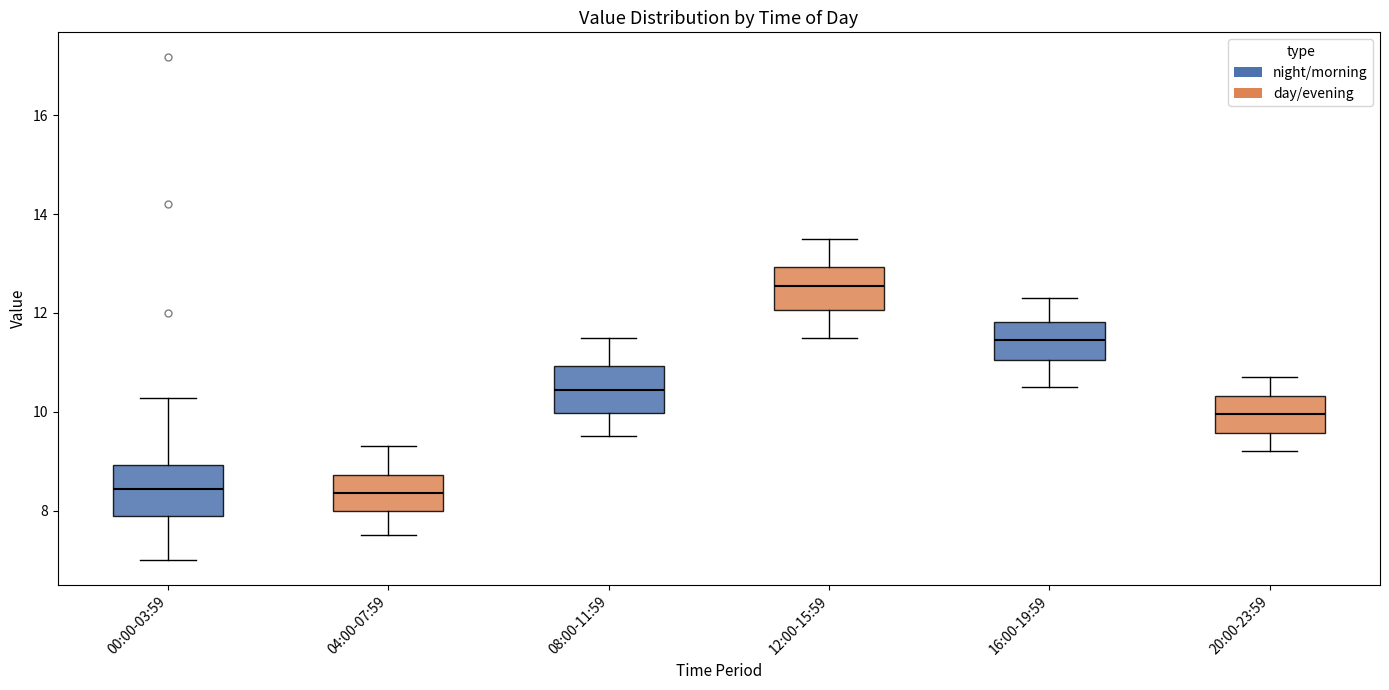

Reading left to right, read every box against the y-axis: the position of its median line, the range the box covers, and the ends of its whiskers. The values are not printed on the chart, so give them approximately, as read against the axis.

00:00-03:59: median 8.4, box 8.0 to 9.0, whiskers 7.0 to 10.2
04:00-07:59: median 8.4, box 8.0 to 8.8, whiskers 7.6 to 9.4
08:00-11:59: median 10.4, box 10.0 to 11.0, whiskers 9.6 to 11.6
12:00-15:59: median 12.6, box 12.0 to 13.0, whiskers 11.6 to 13.6
16:00-19:59: median 11.4, box 11.0 to 11.8, whiskers 10.6 to 12.4
20:00-23:59: median 10.0, box 9.6 to 10.4, whiskers 9.2 to 10.8